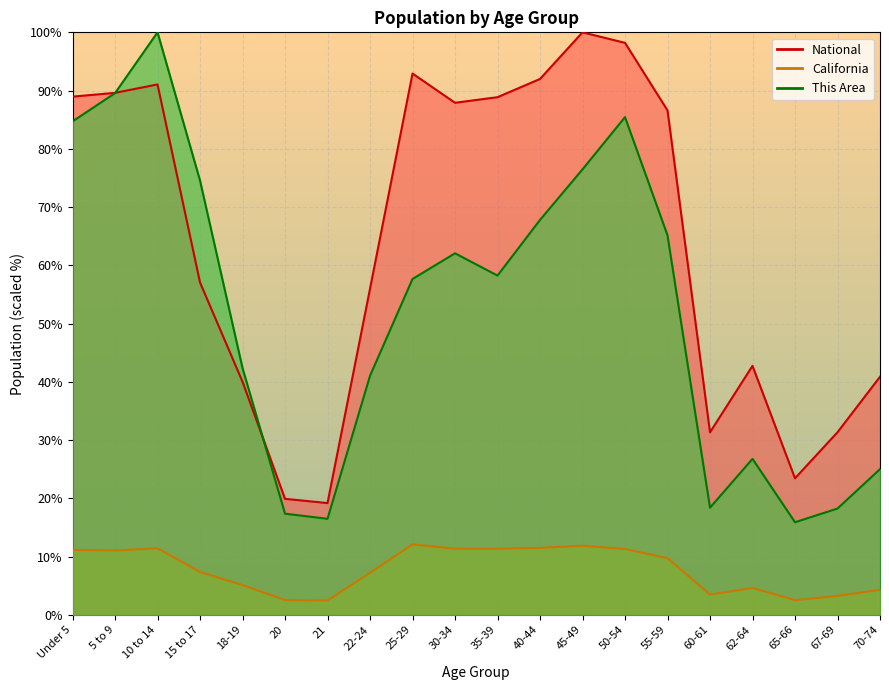

At which label does California first exceed 9?

Under 5